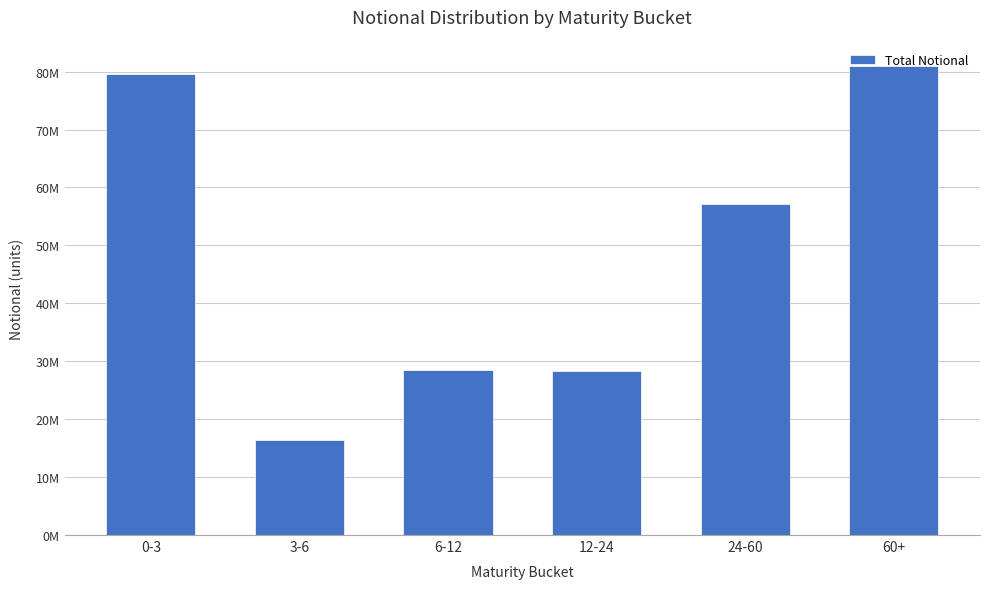

The chart shows a value of 80992599 at 60+. True or false?

True